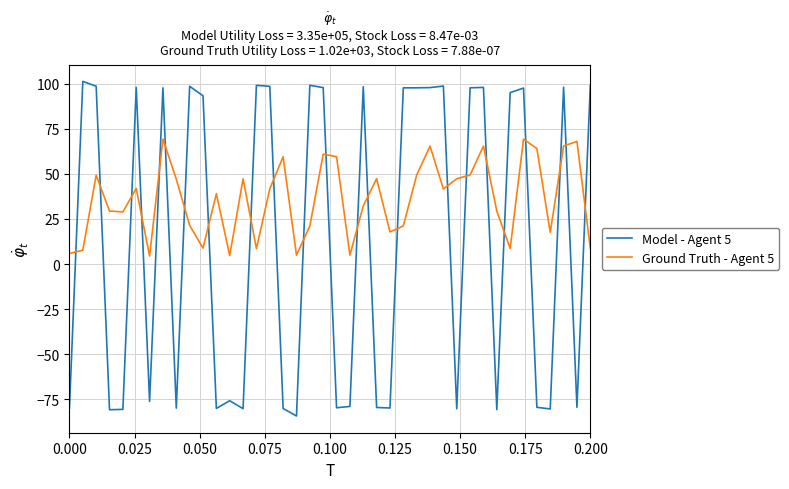

Which series has the largest total across all categories?

Ground Truth - Agent 5